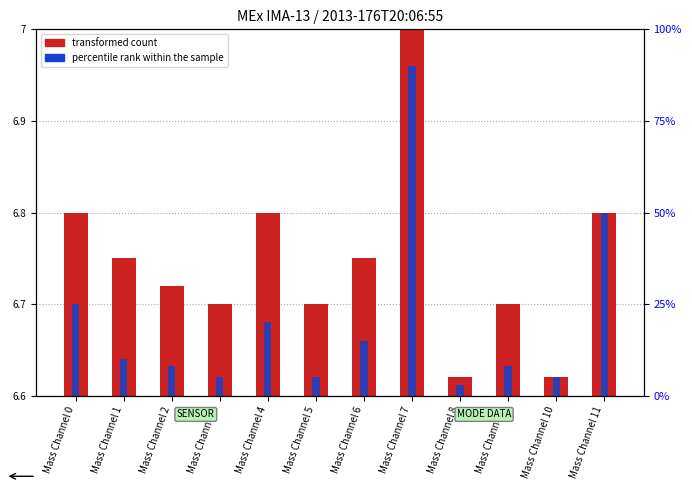

Which label corresponds to the largest value in the chart?

Mass Channel 7